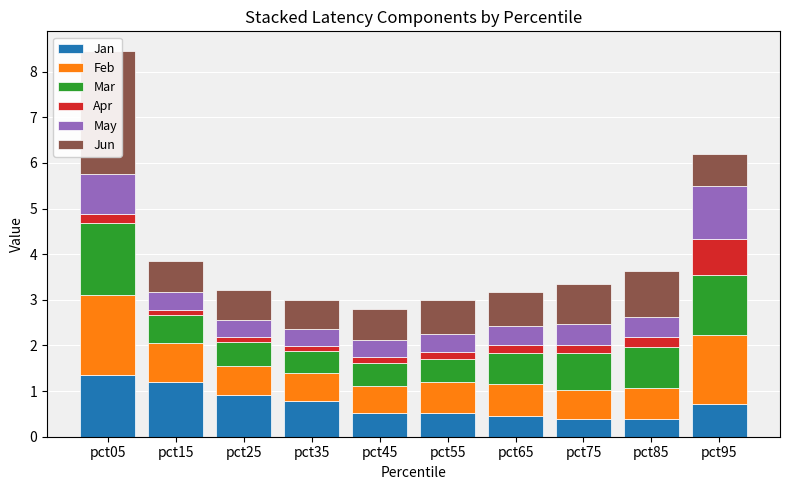

What is the difference between the highest and lowest values at pct05?

2.5